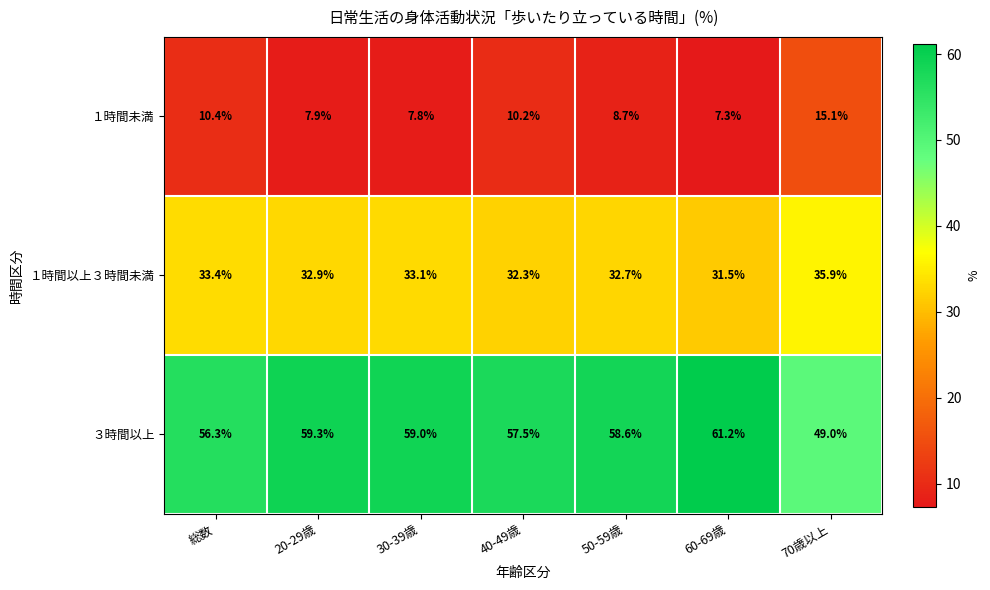

At how many categories does at least one series exceed 57?

5